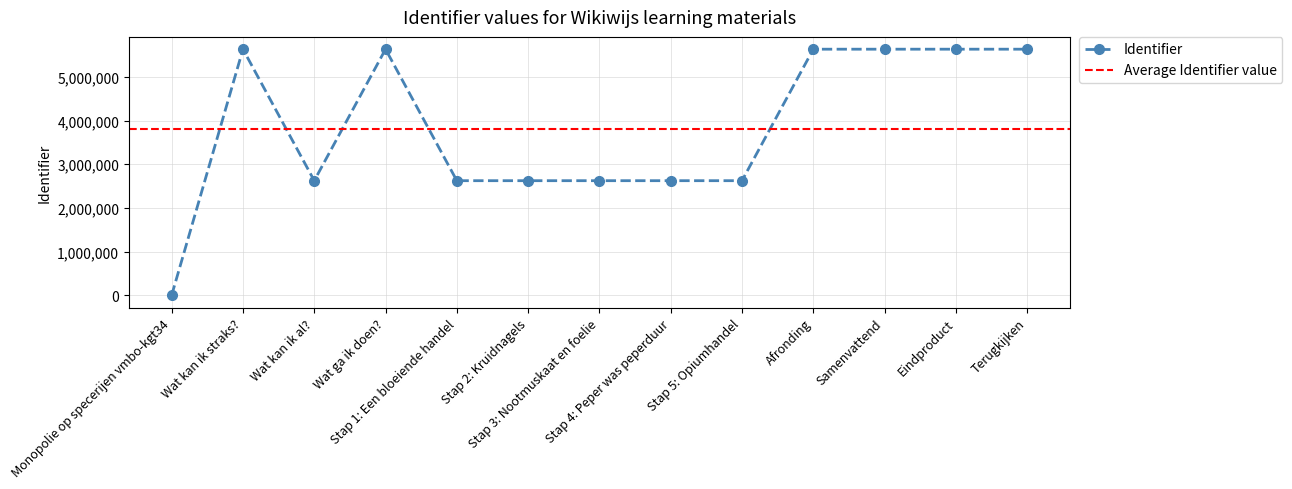

Does the chart have visible grid lines?

Yes